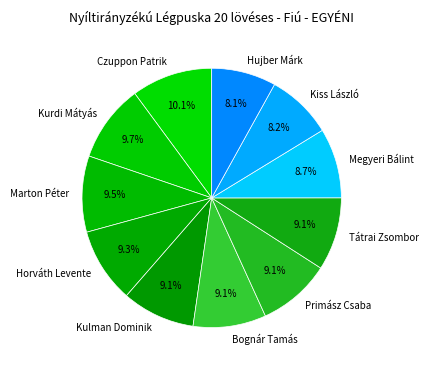

How much of the chart is everything except Megyeri Bálint?

91.3%